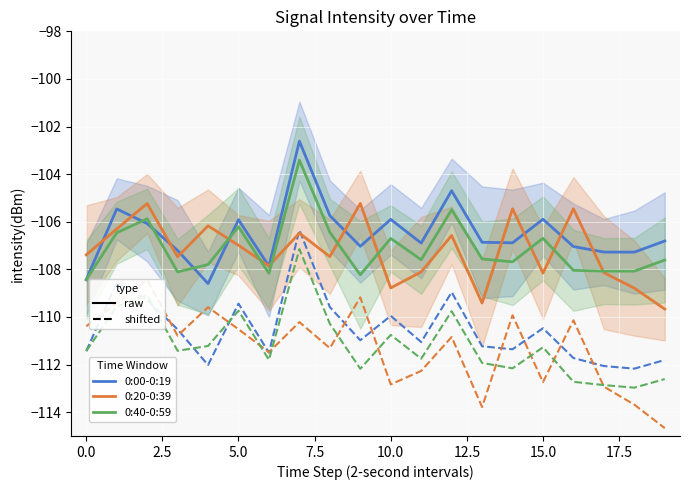

What is the difference between the second highest and second lowest values in the 0:40-0:59 series?

2.7